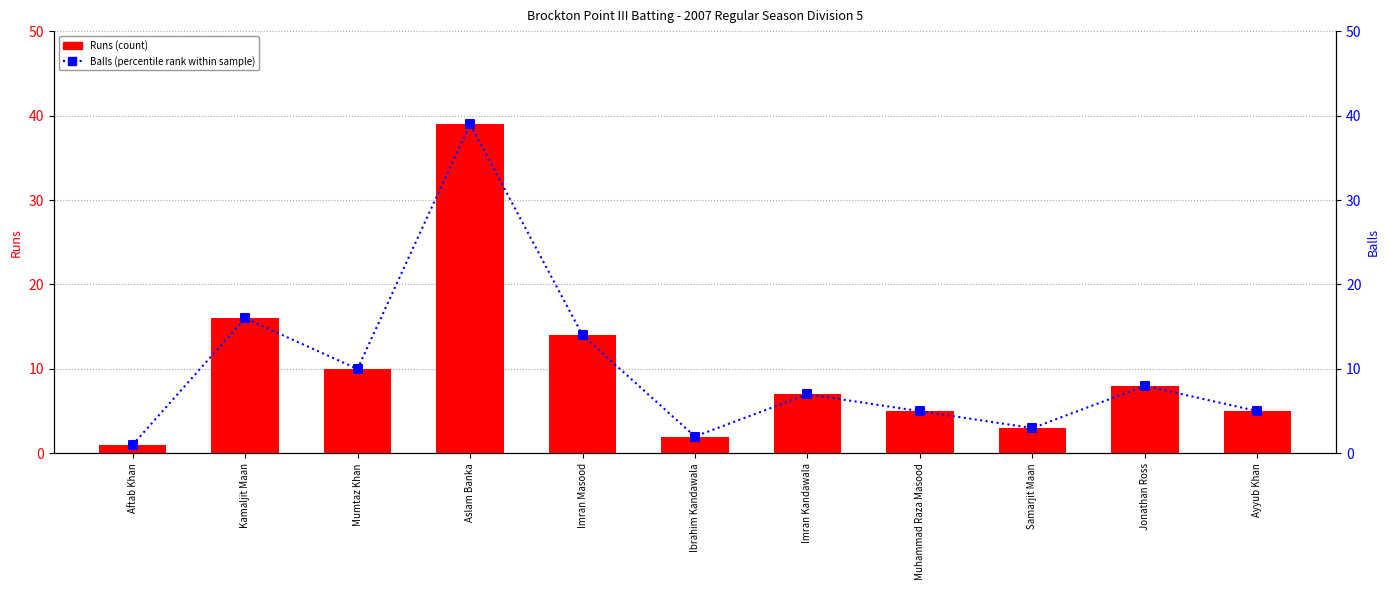

Which series reaches the maximum Y coordinate?

Runs